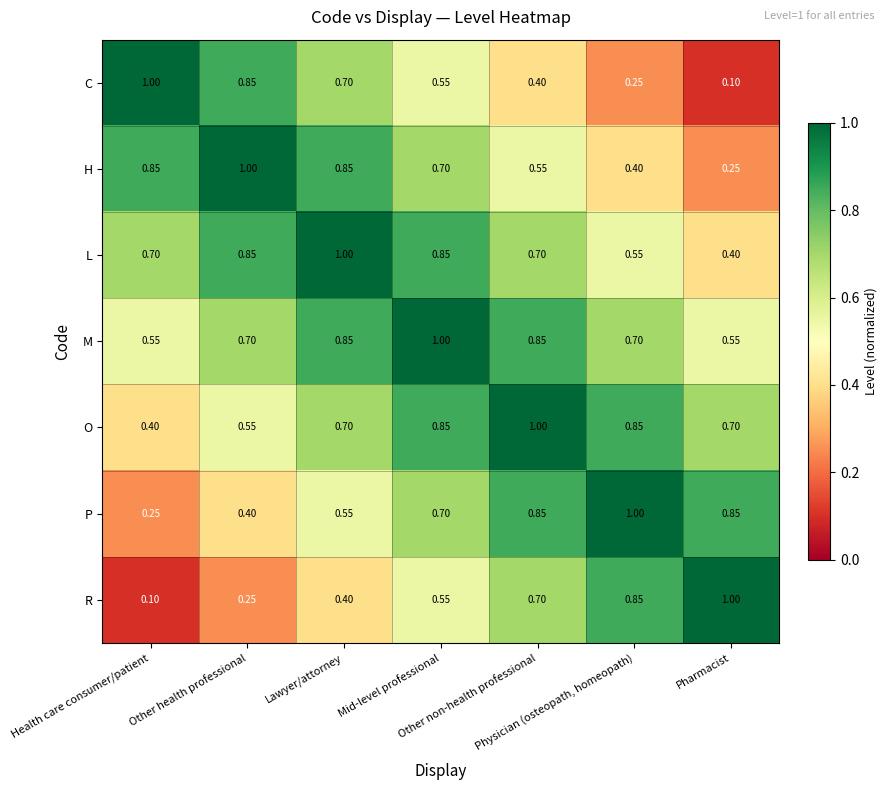

Which series has the largest total across all categories?

M